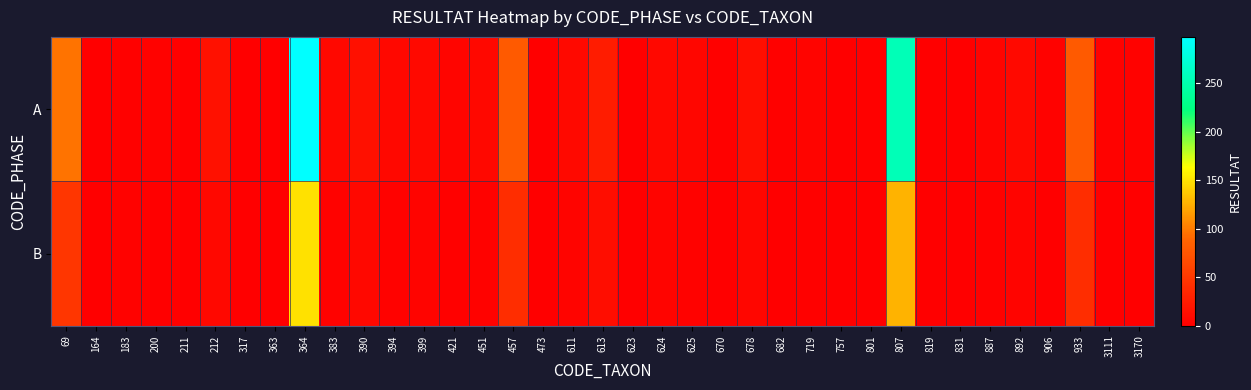

Reading left to right, extract all data points from this chart.

A: 69=96	164=0	183=2	200=3	211=0	212=16	317=1	363=0	364=298	383=7	390=15	394=7	399=9	421=5	451=7	457=80	473=1	611=9	613=25	623=0	624=8	625=6	670=2	678=13	682=2	719=4	757=1	801=2	807=256	819=1	831=1	887=4	892=9	906=3	933=80	3111=3	3170=3
B: 69=48	164=0	183=3	200=0	211=0	212=8	317=0	363=0	364=149	383=3	390=8	394=3	399=4	421=2	451=3	457=40	473=0	611=4	613=12	623=0	624=4	625=3	670=1	678=6	682=1	719=2	757=0	801=1	807=128	819=0	831=0	887=2	892=4	906=1	933=40	3111=1	3170=1